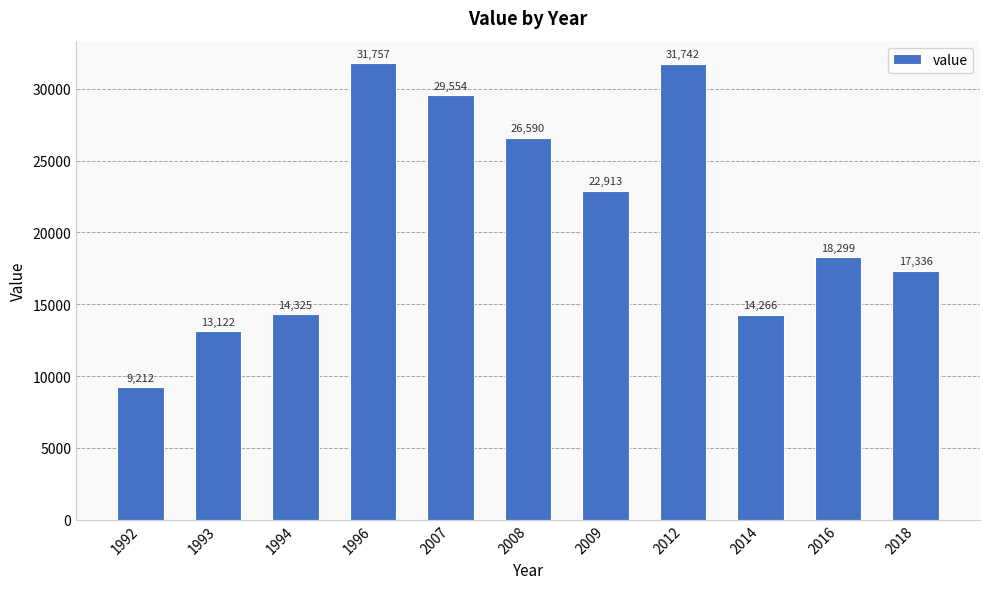

At which label is the value closest to 20484?

2016